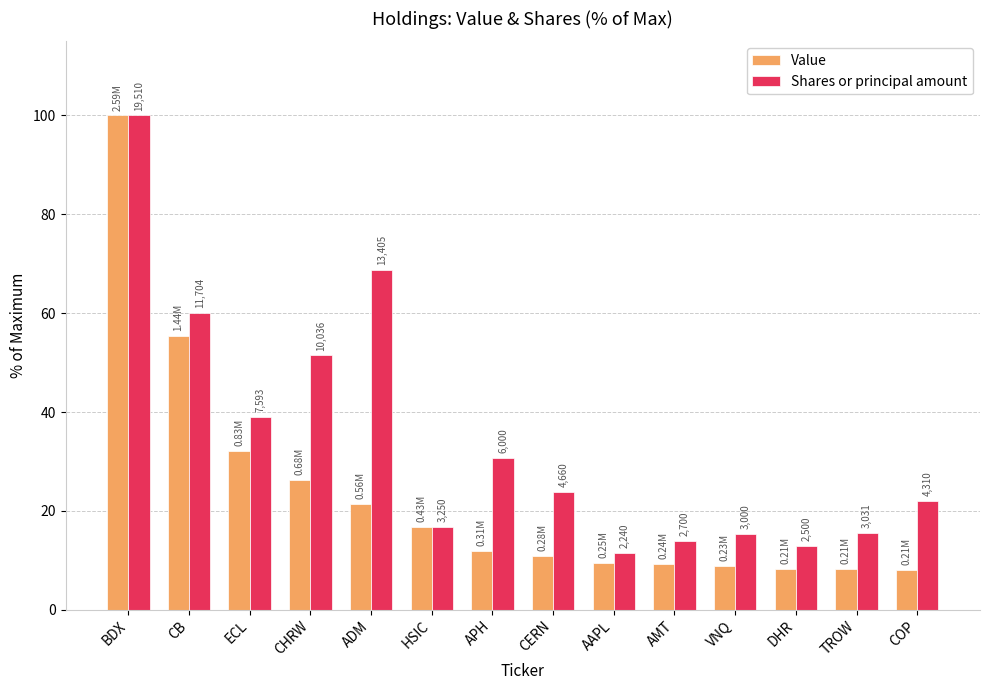

What is the approximate value of Shares or principal amount at CHRW?

51.4